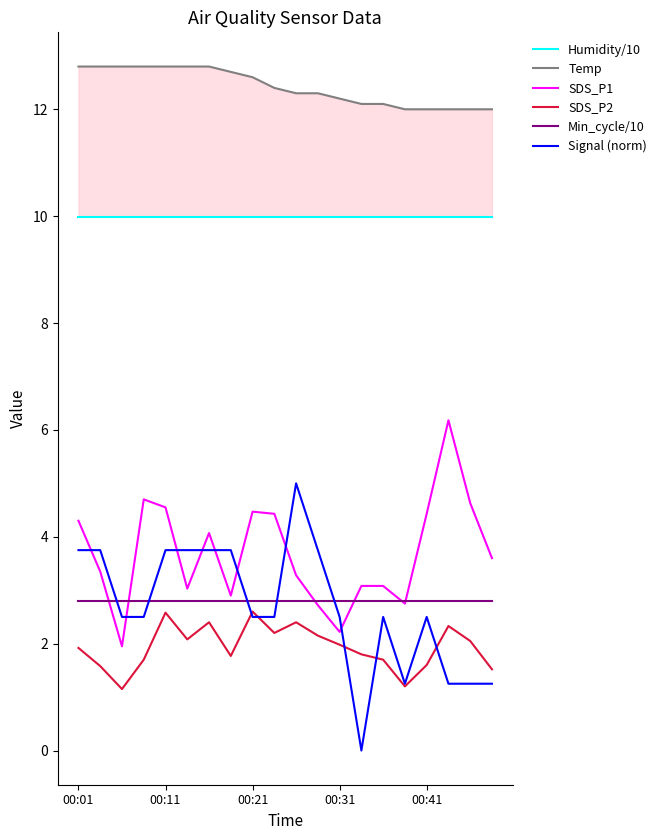

Which label corresponds to the largest value in the chart?

00:01